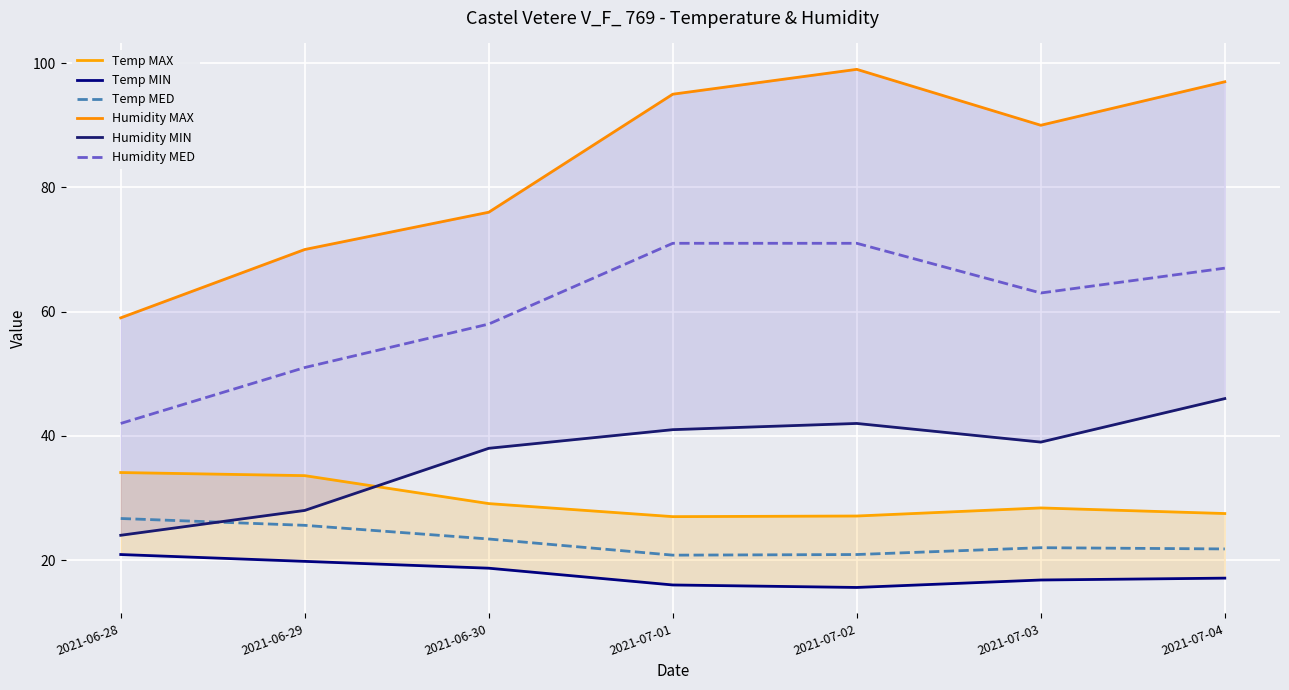

Reading left to right, extract all data points from this chart.

Temp MAX: 2021-06-28=34.1	2021-06-29=33.6	2021-06-30=29.1	2021-07-01=27.0	2021-07-02=27.1	2021-07-03=28.4	2021-07-04=27.5
Temp MIN: 2021-06-28=20.9	2021-06-29=19.8	2021-06-30=18.7	2021-07-01=16.0	2021-07-02=15.6	2021-07-03=16.8	2021-07-04=17.1
Temp MED: 2021-06-28=26.7	2021-06-29=25.6	2021-06-30=23.4	2021-07-01=20.8	2021-07-02=20.9	2021-07-03=22.0	2021-07-04=21.8
Humidity MAX: 2021-06-28=59.0	2021-06-29=70.0	2021-06-30=76.0	2021-07-01=95.0	2021-07-02=99.0	2021-07-03=90.0	2021-07-04=97.0
Humidity MIN: 2021-06-28=24.0	2021-06-29=28.0	2021-06-30=38.0	2021-07-01=41.0	2021-07-02=42.0	2021-07-03=39.0	2021-07-04=46.0
Humidity MED: 2021-06-28=42.0	2021-06-29=51.0	2021-06-30=58.0	2021-07-01=71.0	2021-07-02=71.0	2021-07-03=63.0	2021-07-04=67.0